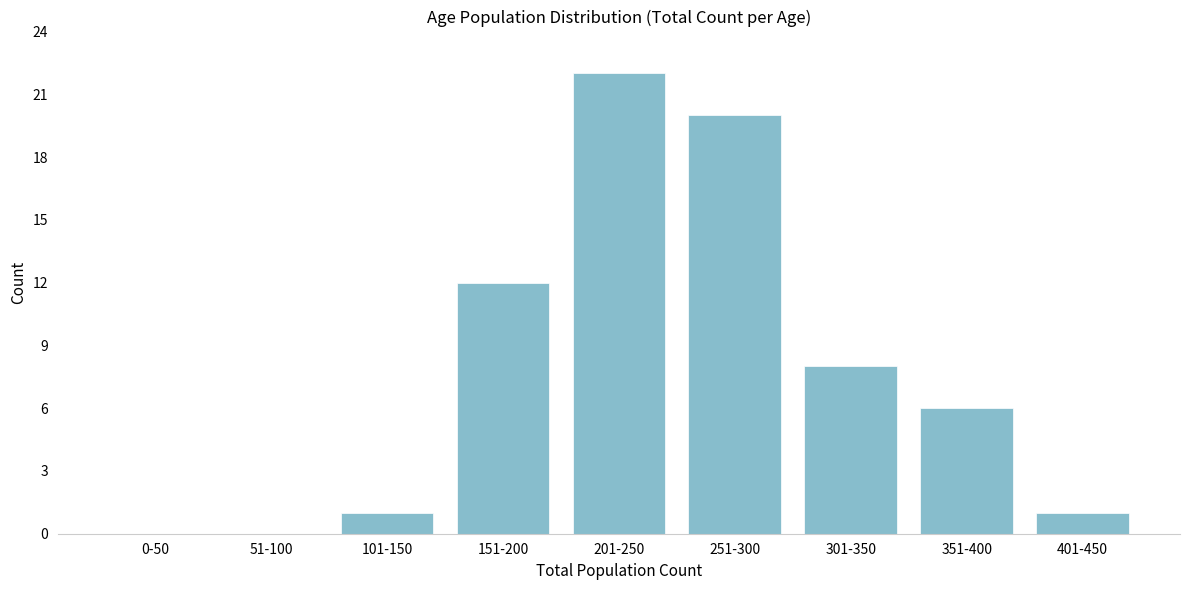

Reading left to right, extract all data points from this chart.

0-50=0	51-100=0	101-150=1	151-200=12	201-250=22	251-300=20	301-350=8	351-400=6	401-450=1